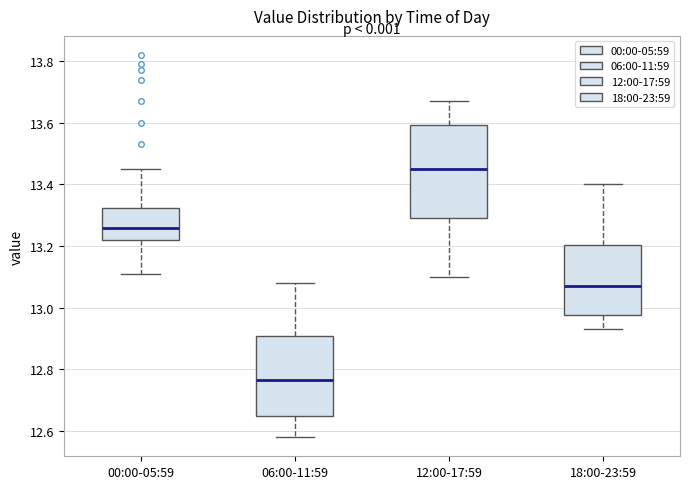

Reading left to right, read every box against the y-axis: the position of its median line, the range the box covers, and the ends of its whiskers. The values are not printed on the chart, so give them approximately, as read against the axis.

00:00-05:59: median 13.26, box 13.22 to 13.32, whiskers 13.12 to 13.46
06:00-11:59: median 12.76, box 12.66 to 12.90, whiskers 12.58 to 13.08
12:00-17:59: median 13.46, box 13.30 to 13.60, whiskers 13.10 to 13.68
18:00-23:59: median 13.08, box 12.98 to 13.20, whiskers 12.94 to 13.40